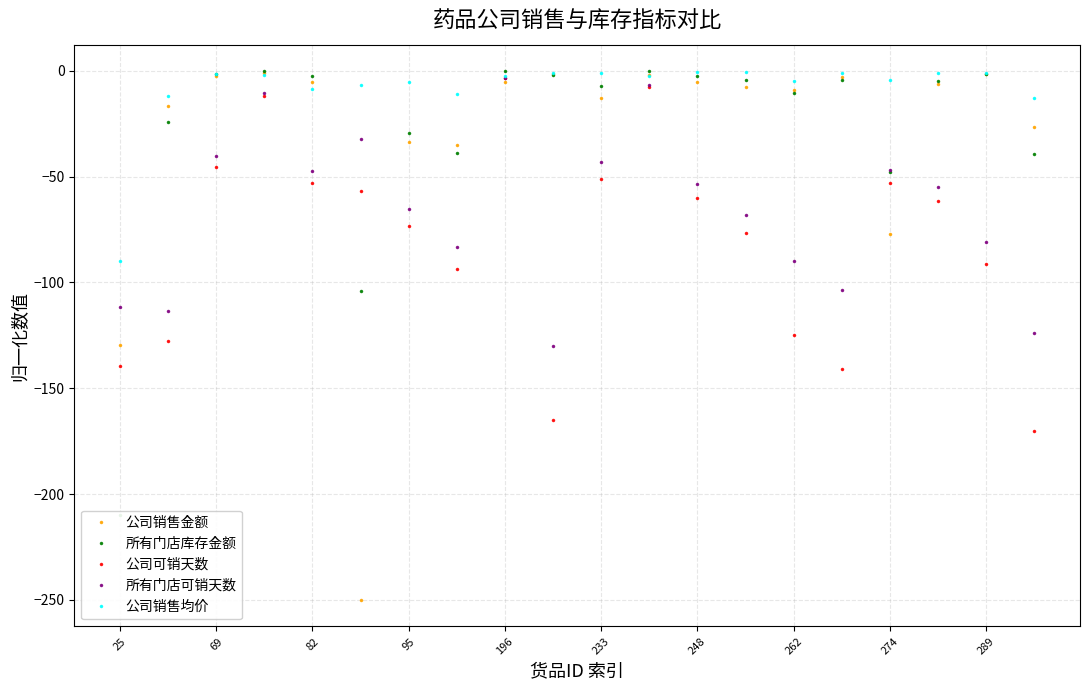

Is it true that 公司销售金额 equals -9.2 at 262?

True